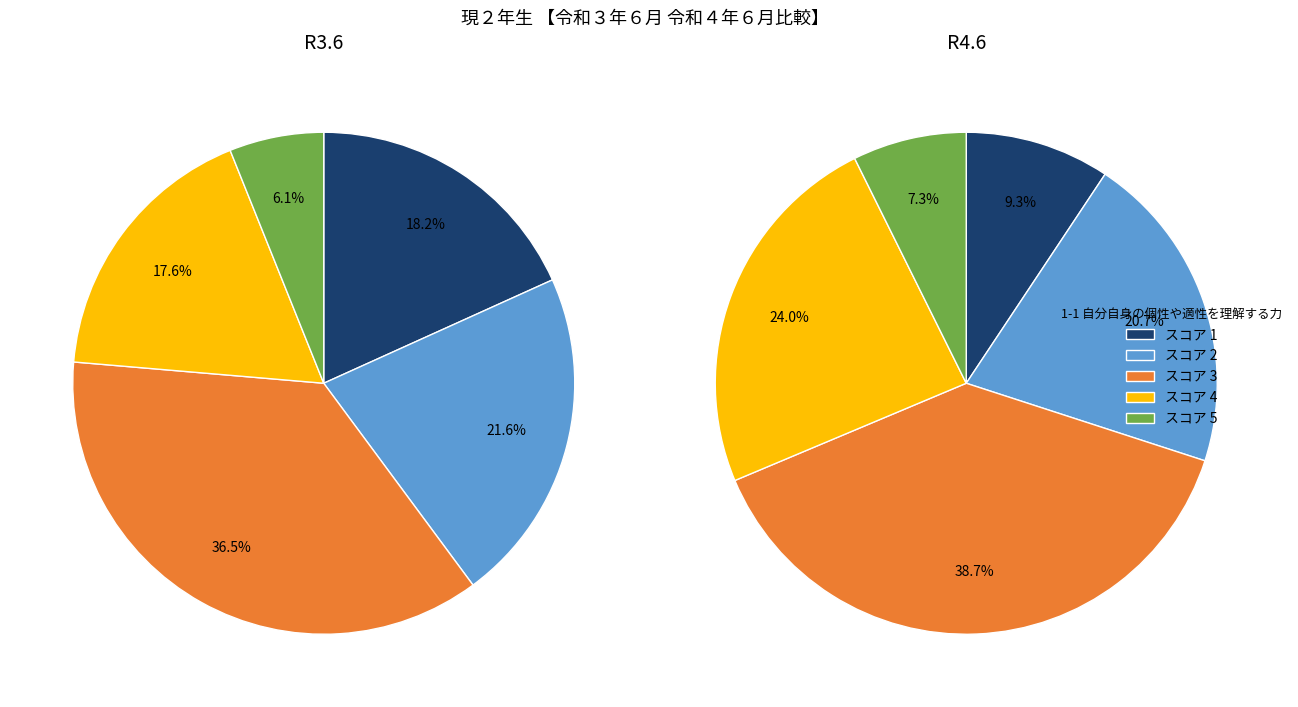

Does any single category account for the majority?

No